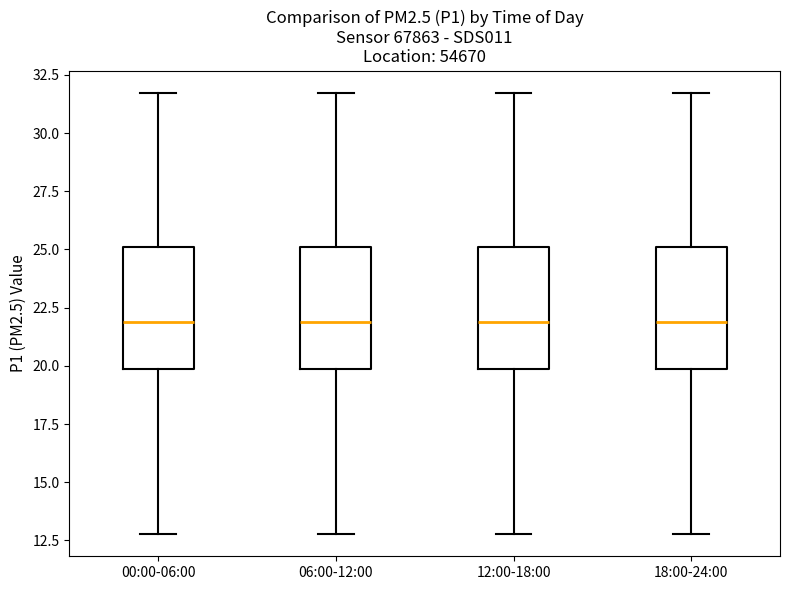

Where does the lower whisker of the box for 00:00-06:00 end on the y-axis? The values are not printed on the chart, so give them approximately, as read against the axis.

13.0